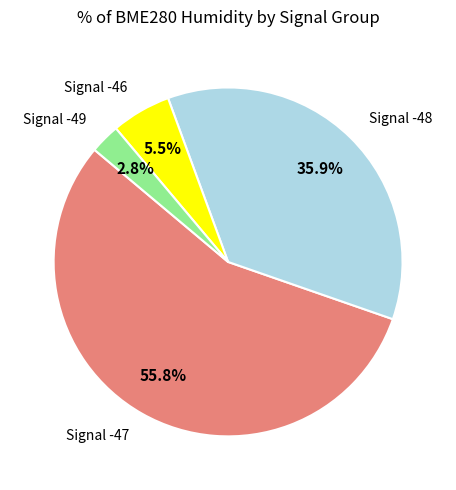

Do Signal -47 and Signal -49 together represent more than half of the pie?

Yes